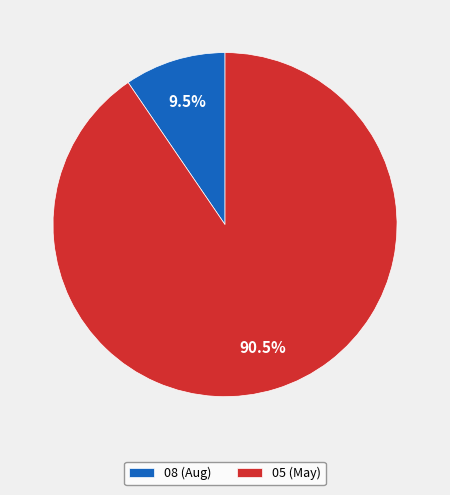

How much of the chart is everything except 05?

9.5%